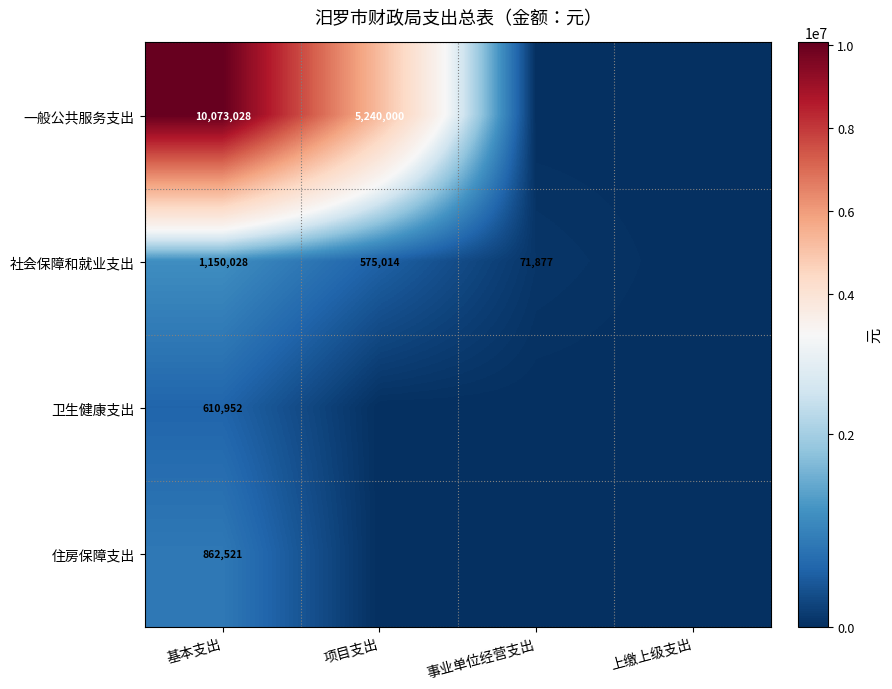

What is the difference between the highest and lowest values at 基本支出?

9462076